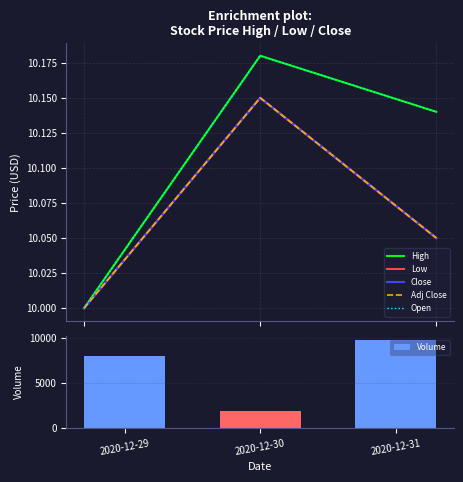

What is the difference between the highest and lowest values at 2020-12-31?

9789.9